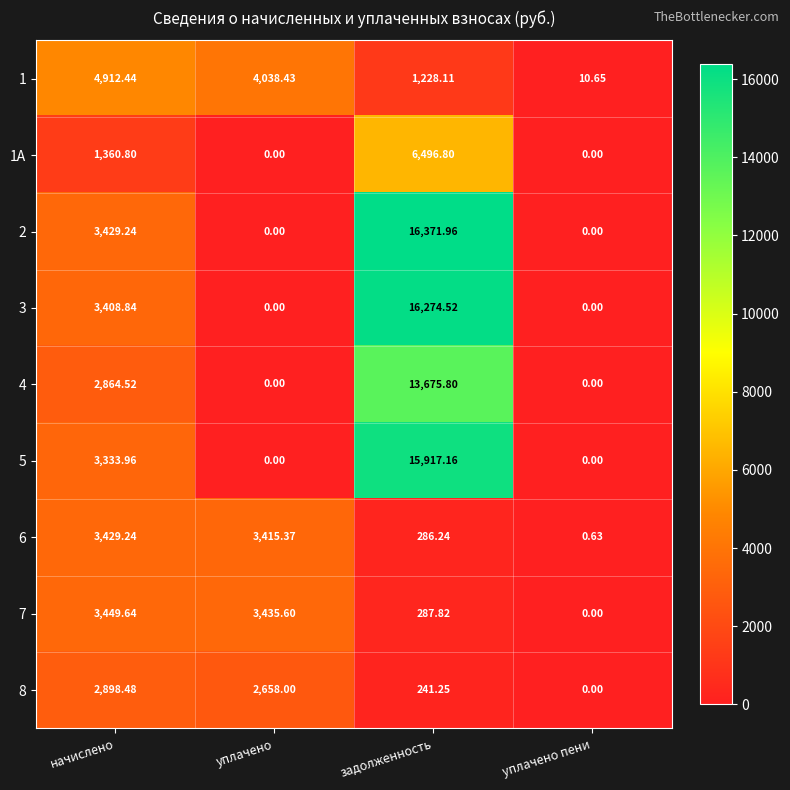

Rank the series by their maximum value, from lowest to highest.

8, 6, 7, 1, 1A, 4, 5, 3, 2